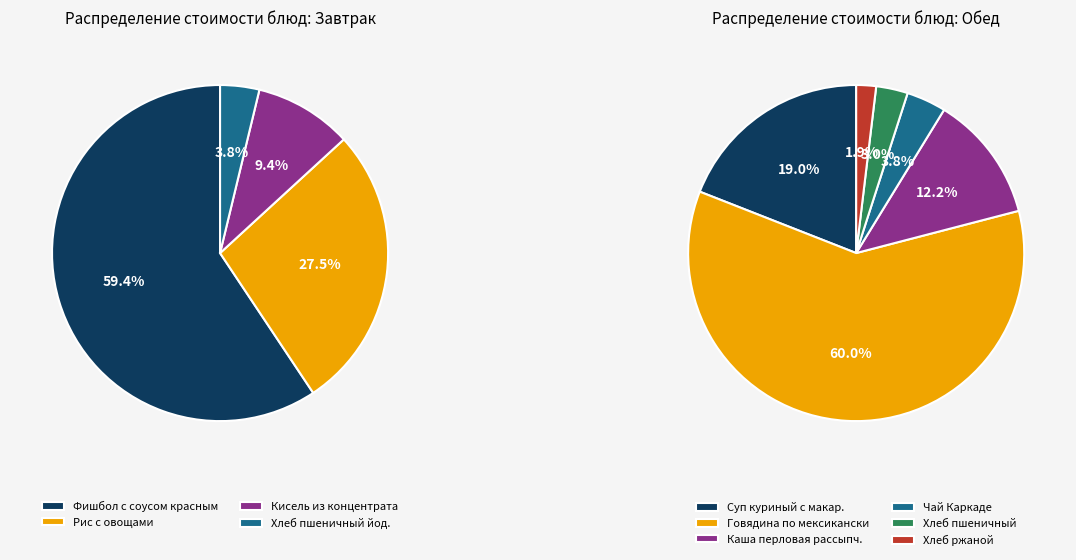

At Цена, list the series in order from smallest to largest.

Завтрак, Обед